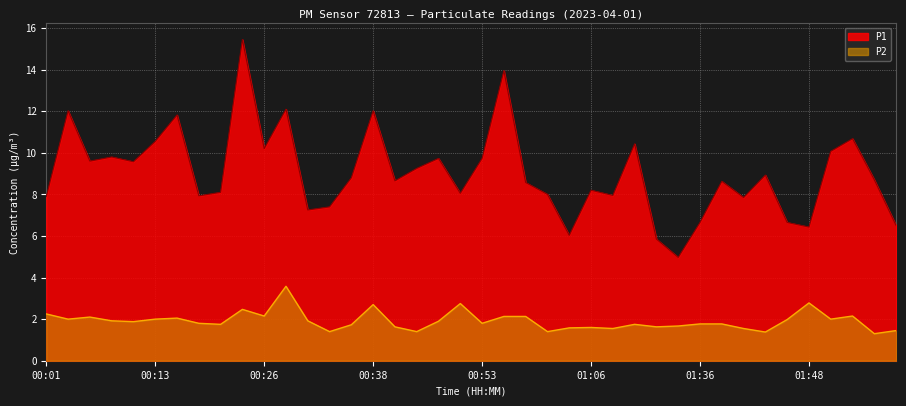

At 01:58, list the series in order from largest to smallest.

P1, P2